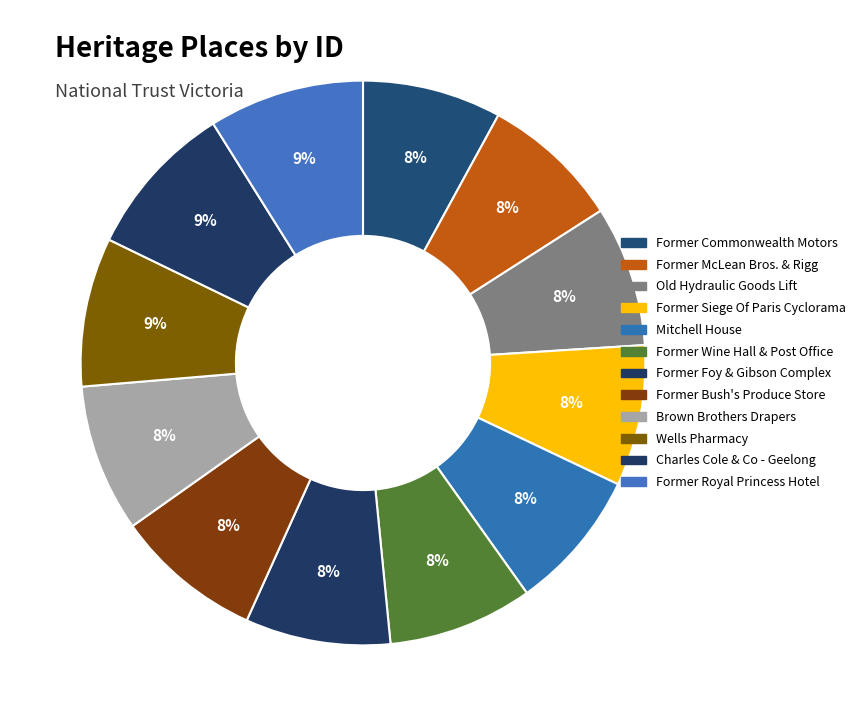

Count the number of slices in the pie.

12